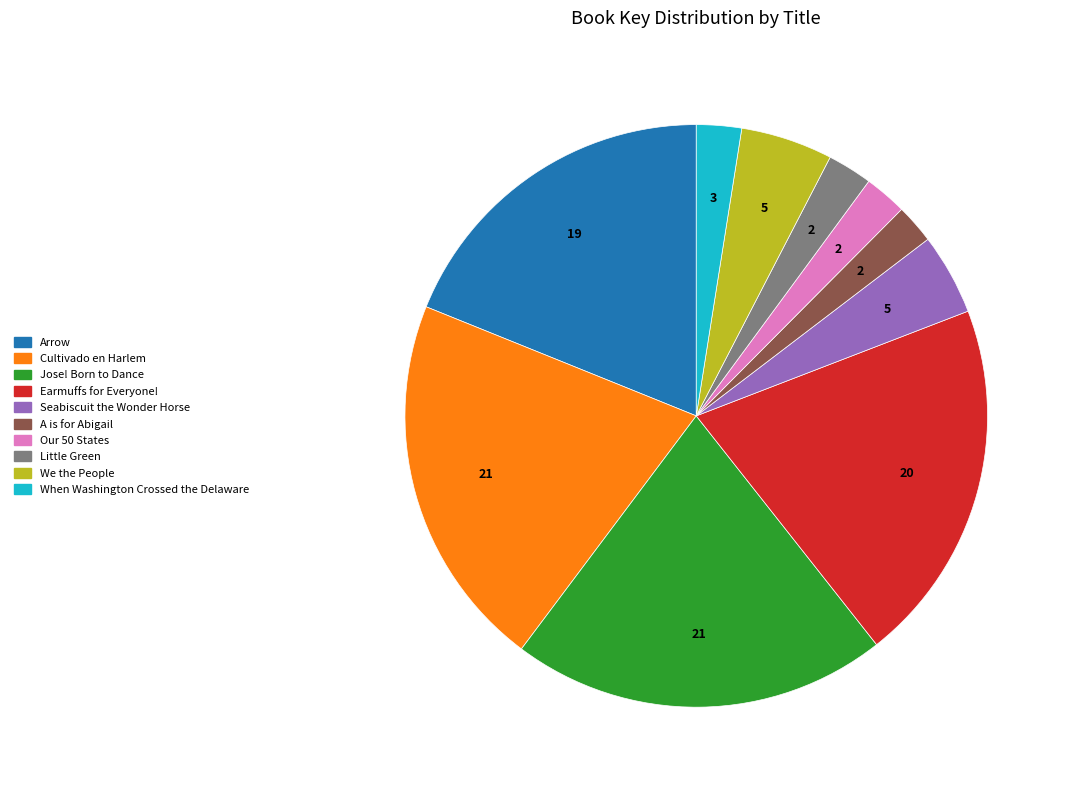

Is it true that When Washington Crossed the Delaware is 3% of the pie?

True